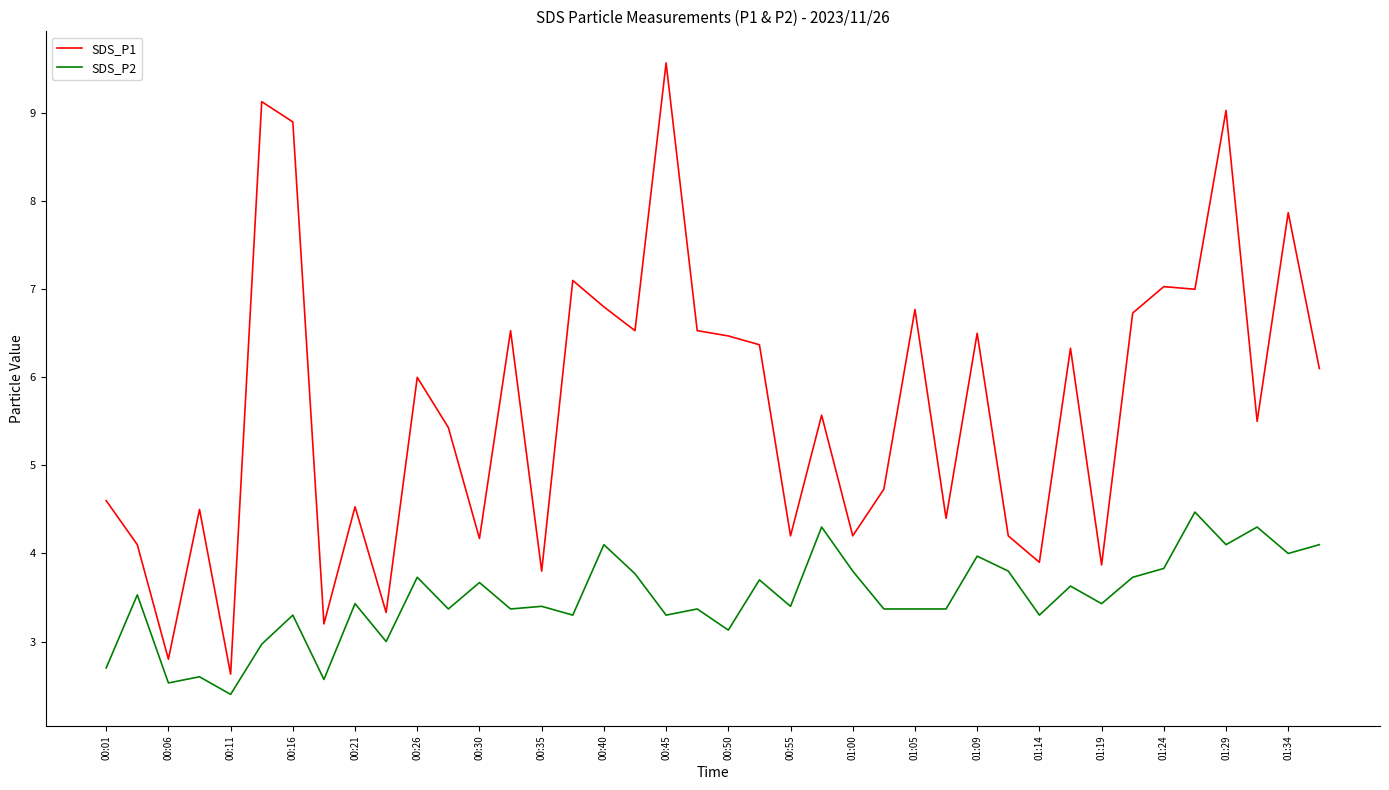

What is the maximum value shown in the chart?

9.6